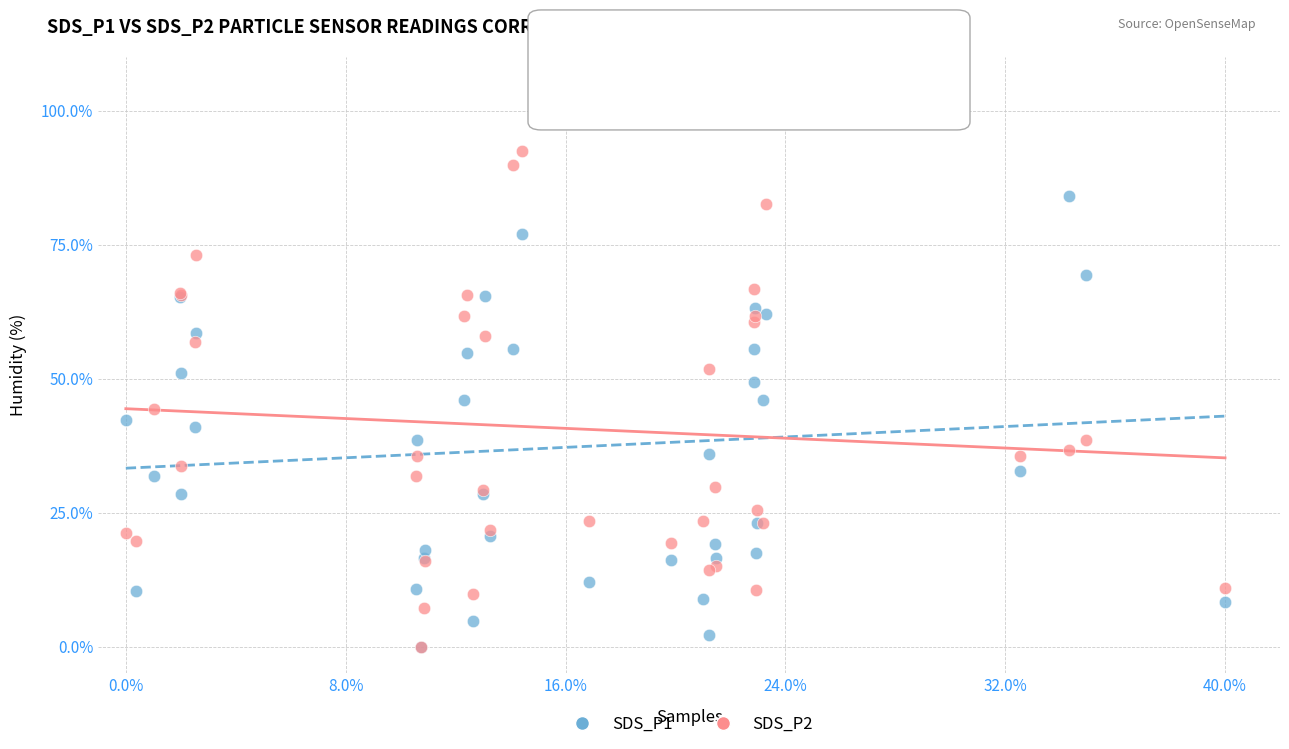

What are all the series names shown in the legend?

SDS_P1, SDS_P2